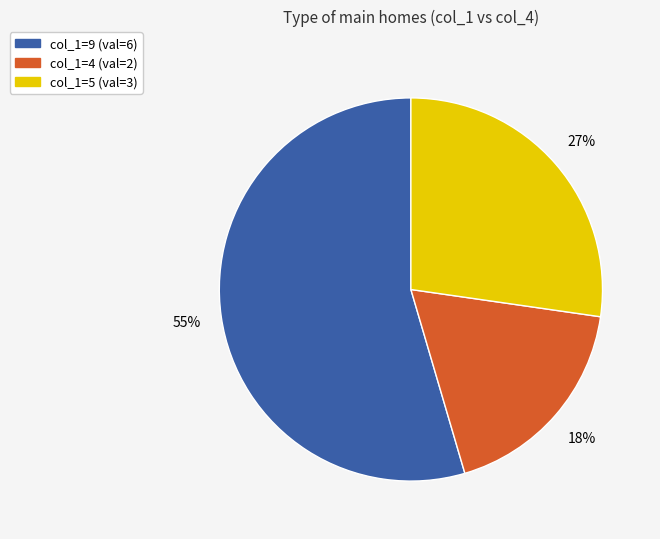

Does any single category account for the majority?

Yes